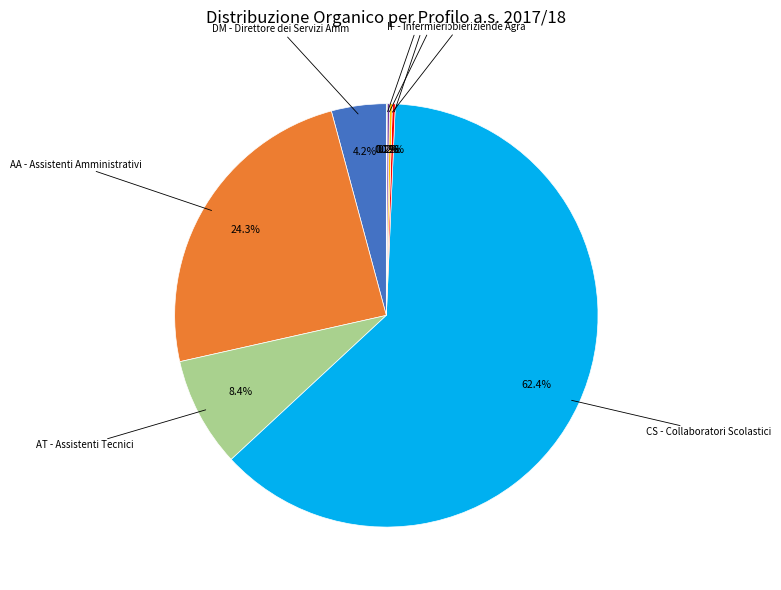

Does any single category account for the majority?

Yes